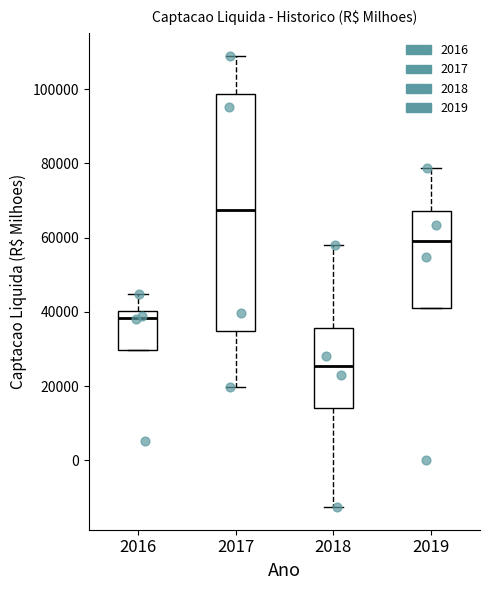

Which box has the lowest median line?

2018